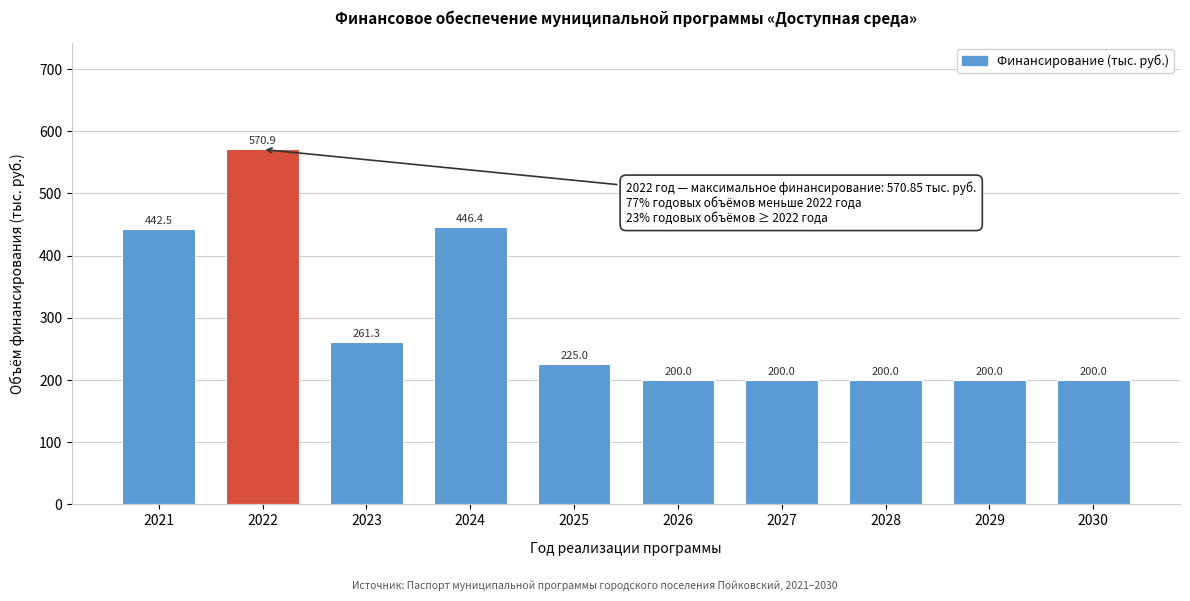

Reading right to left, list all the values displayed in this chart.

200.0	200.0	200.0	200.0	200.0	225.0	446.4	261.3	570.9	442.5